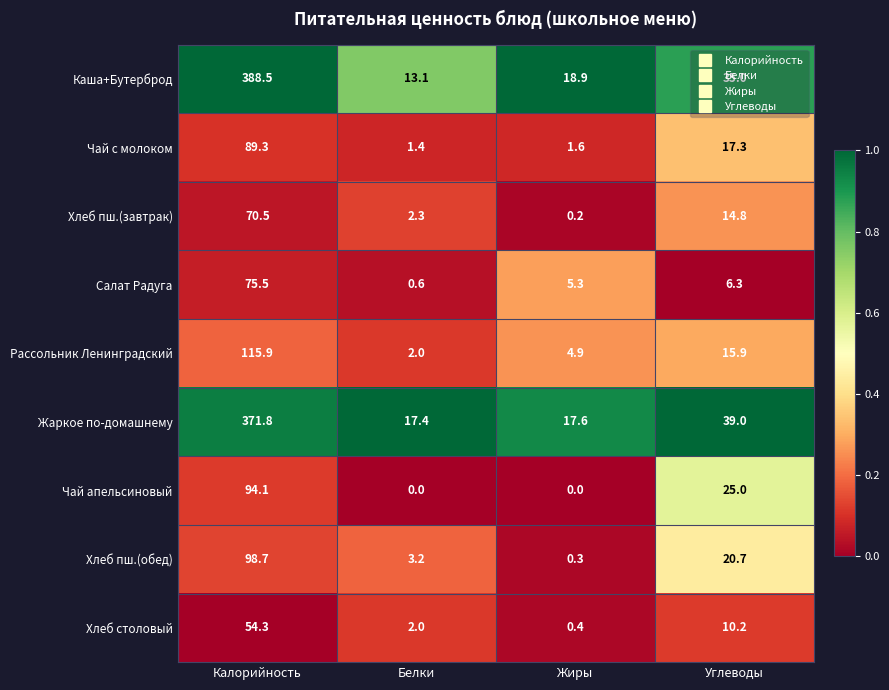

Which label corresponds to the largest value in the chart?

Калорийность